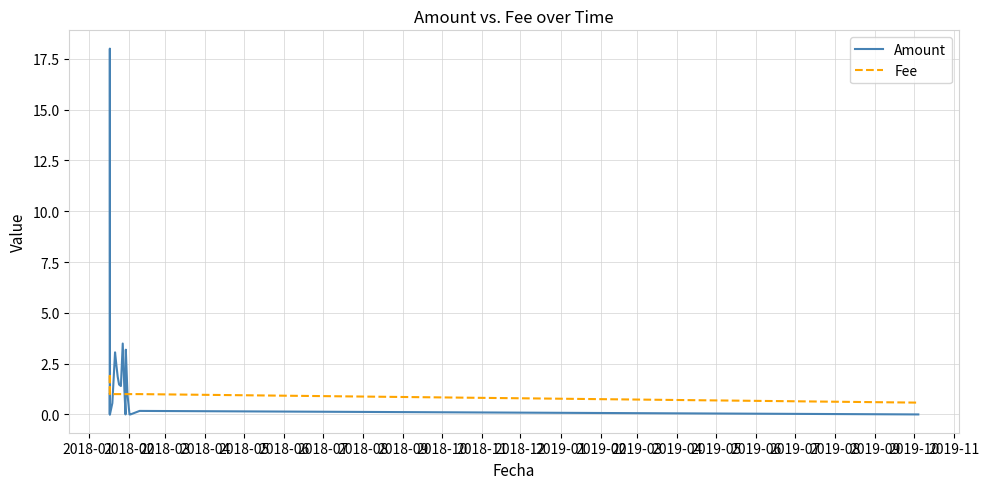

Rank the series by their average value, from lowest to highest.

Fee, Amount